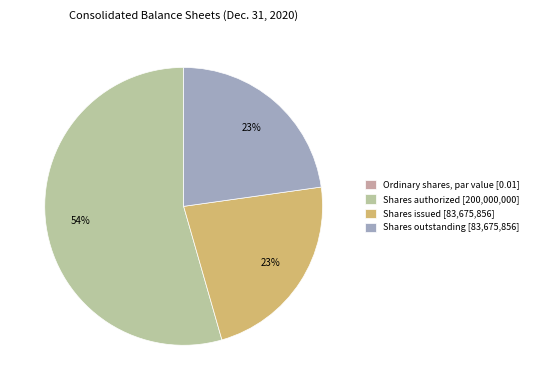

To the nearest percent, what is the average slice percentage?

25%